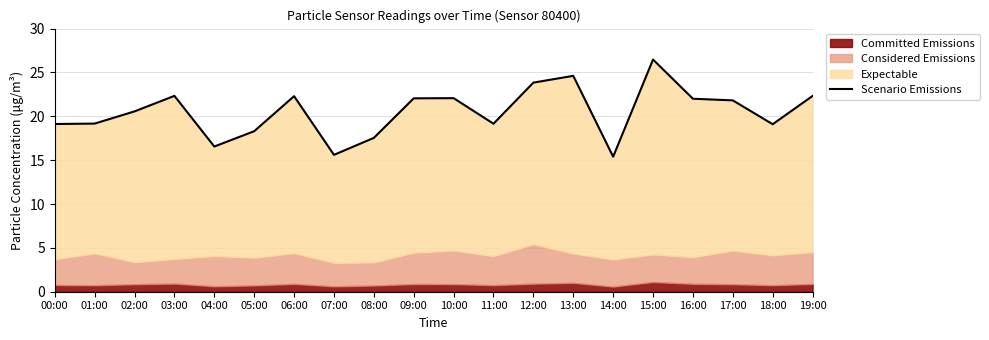

True or false: there are more than 0 points higher than both neighbors.

True